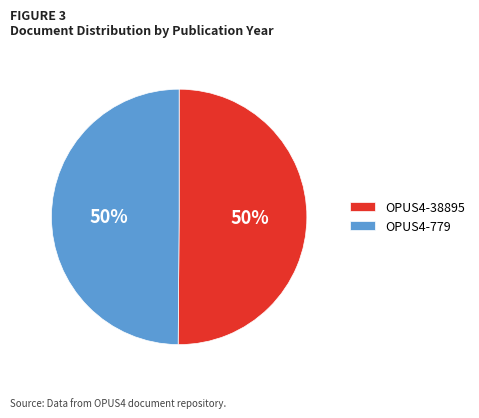

Do OPUS4-779 and OPUS4-38895 together represent more than half of the pie?

Yes